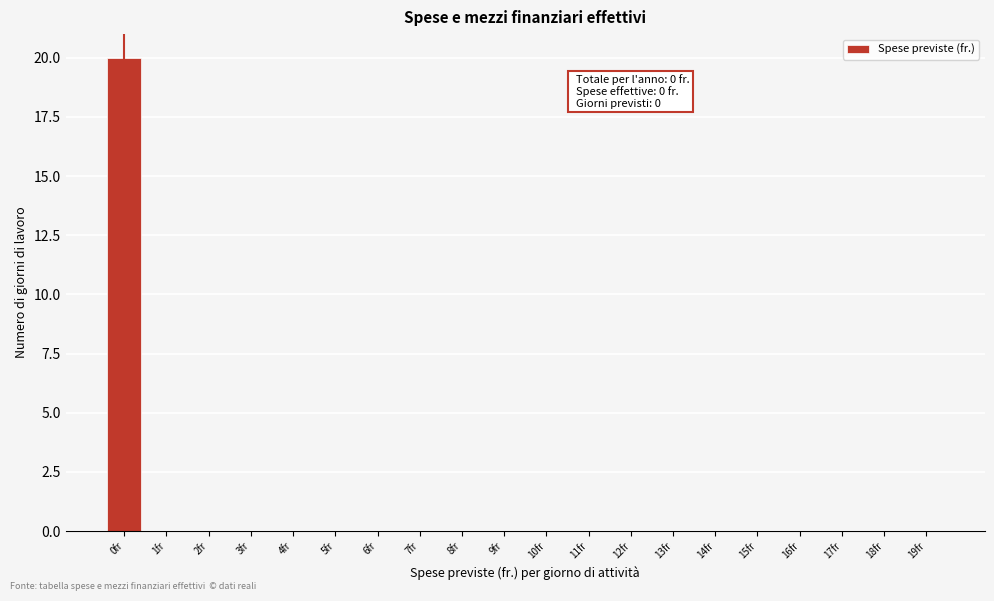

Reading left to right, list all the values displayed in this chart.

0fr=20	1fr=0	2fr=0	3fr=0	4fr=0	5fr=0	6fr=0	7fr=0	8fr=0	9fr=0	10fr=0	11fr=0	12fr=0	13fr=0	14fr=0	15fr=0	16fr=0	17fr=0	18fr=0	19fr=0